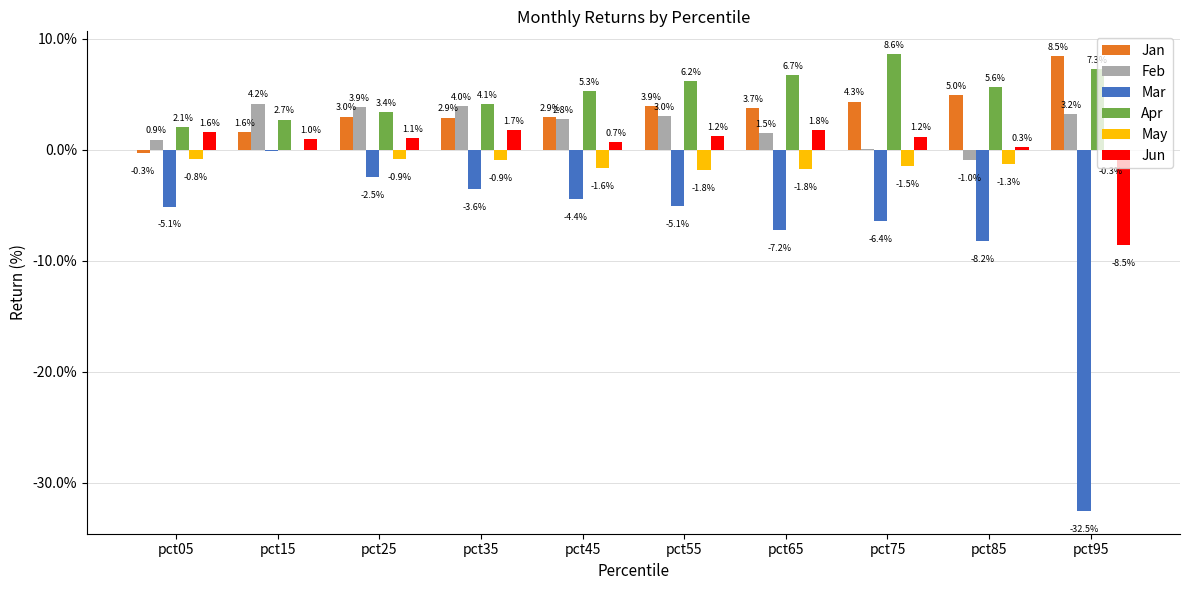

What are all the series names shown in the legend?

Jan, Feb, Mar, Apr, May, Jun